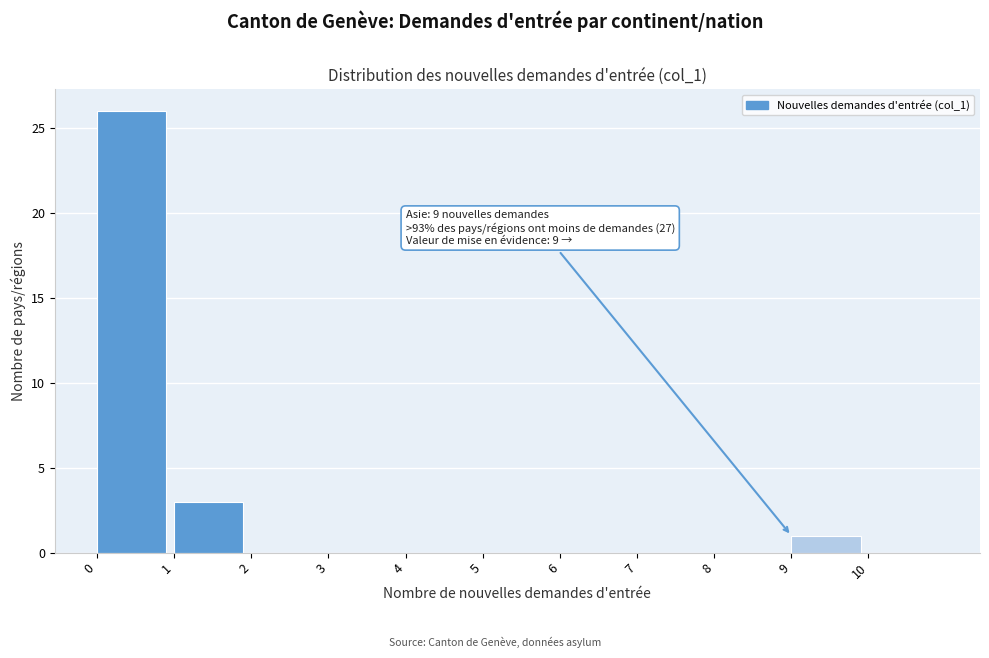

Which range on the x-axis has the tallest bar?

0 to 1